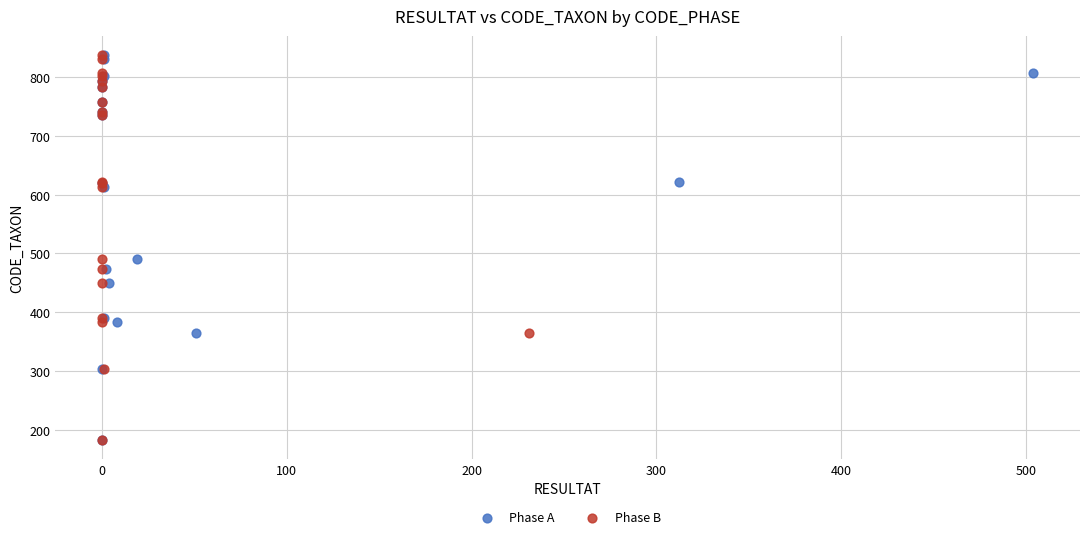

What are all the series names shown in the legend?

Phase A, Phase B